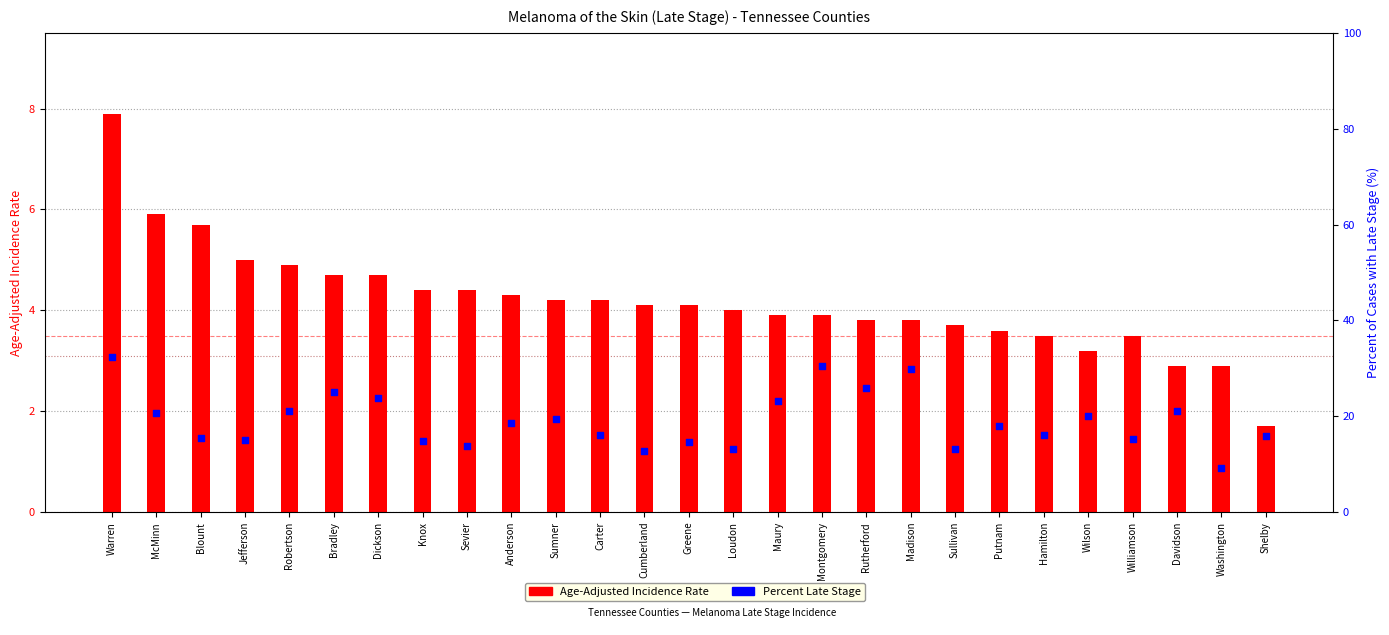

At which category is the sum across all series the highest?

Warren